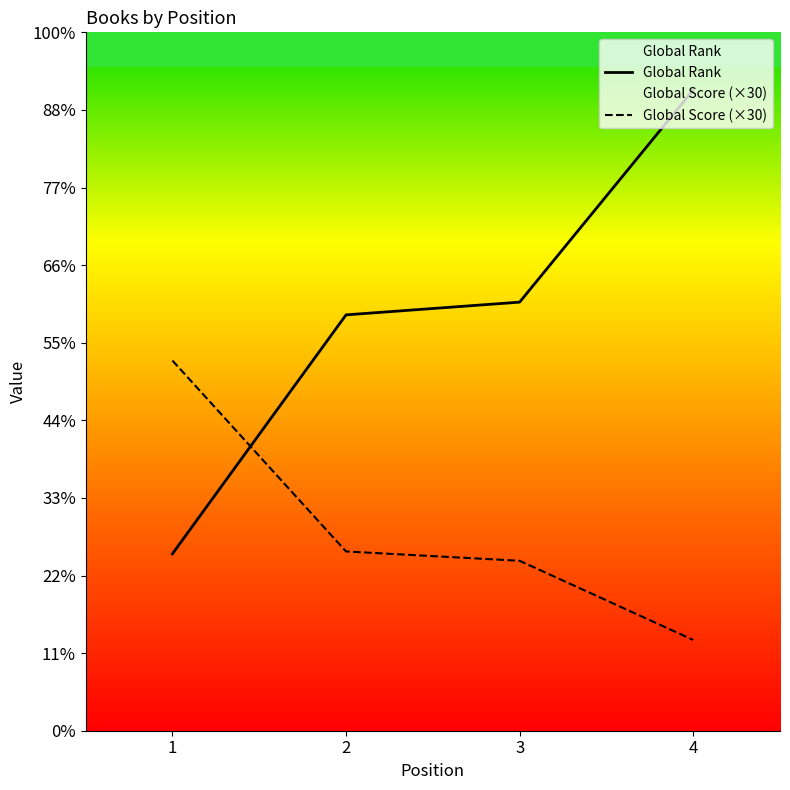

Which category has the lowest value in the Global Rank series?

1